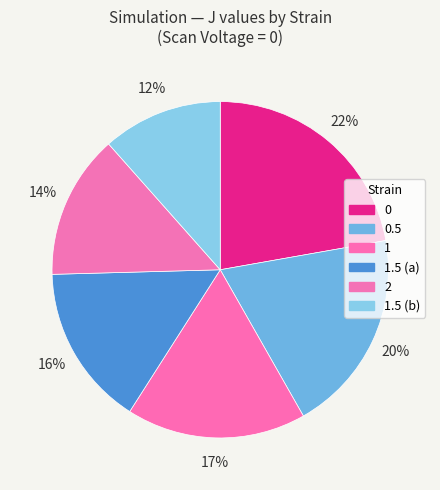

To the nearest percent, what is the average slice percentage?

17%